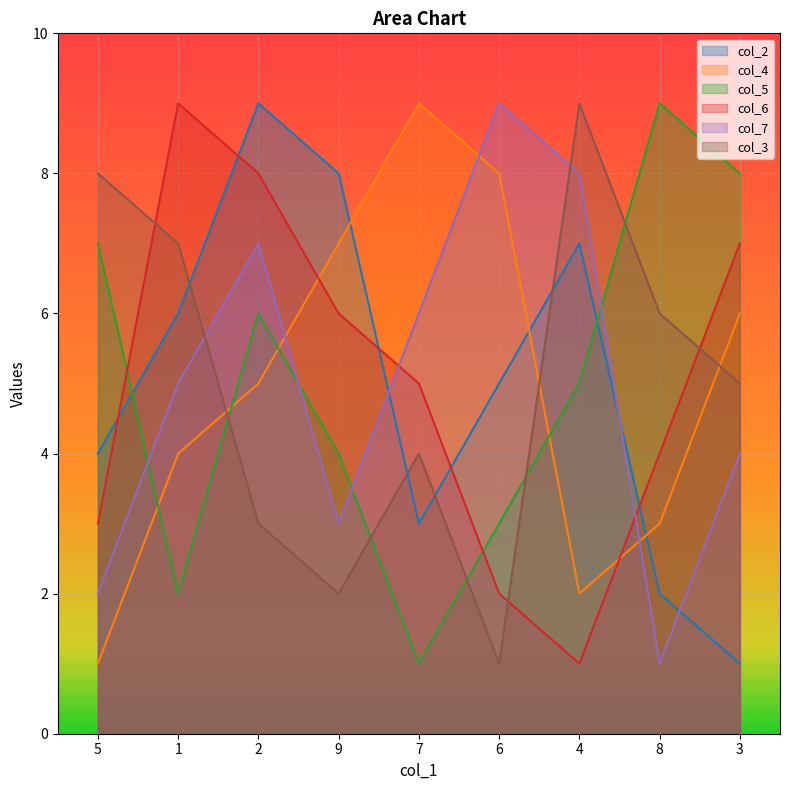

How many data points in col_7 are less than 5?

4